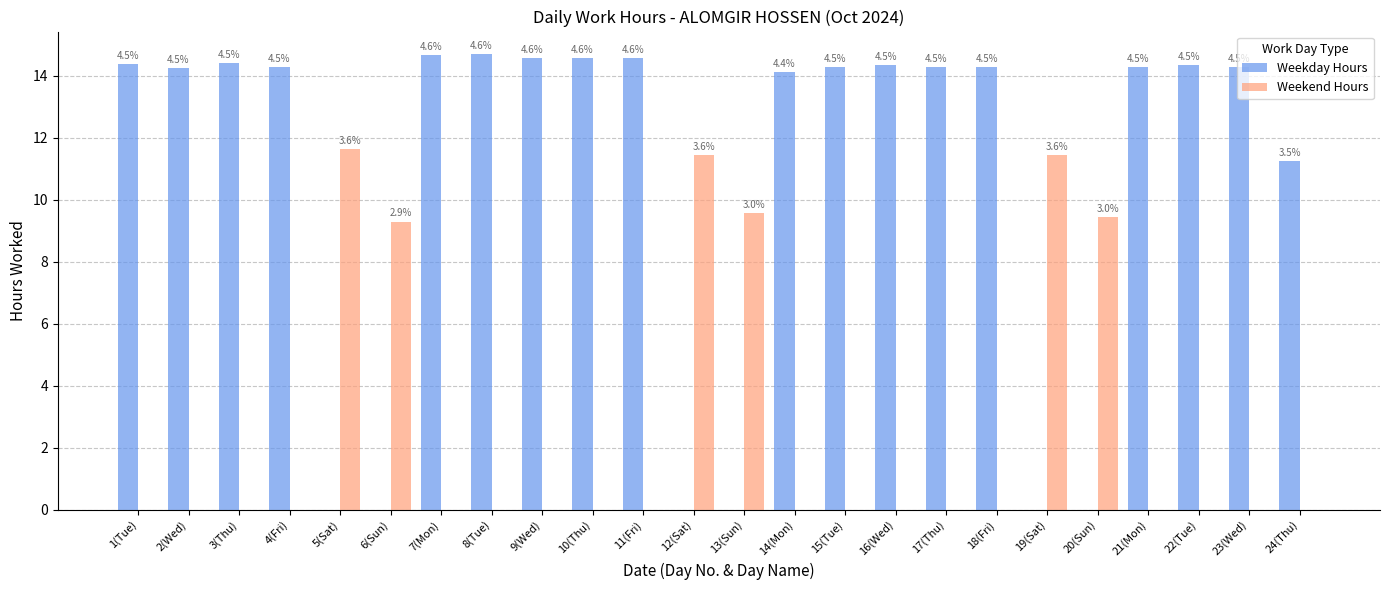

The Weekday Hours series shows 14.4 at 3(Thu). True or false?

True